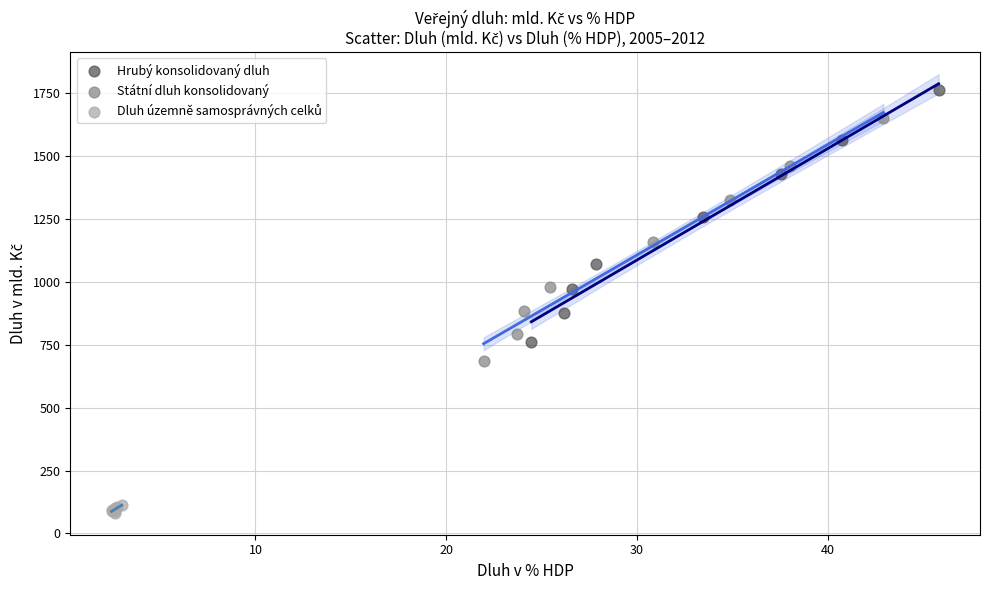

Which series reaches the maximum Y coordinate?

Hrubý konsolidovaný dluh